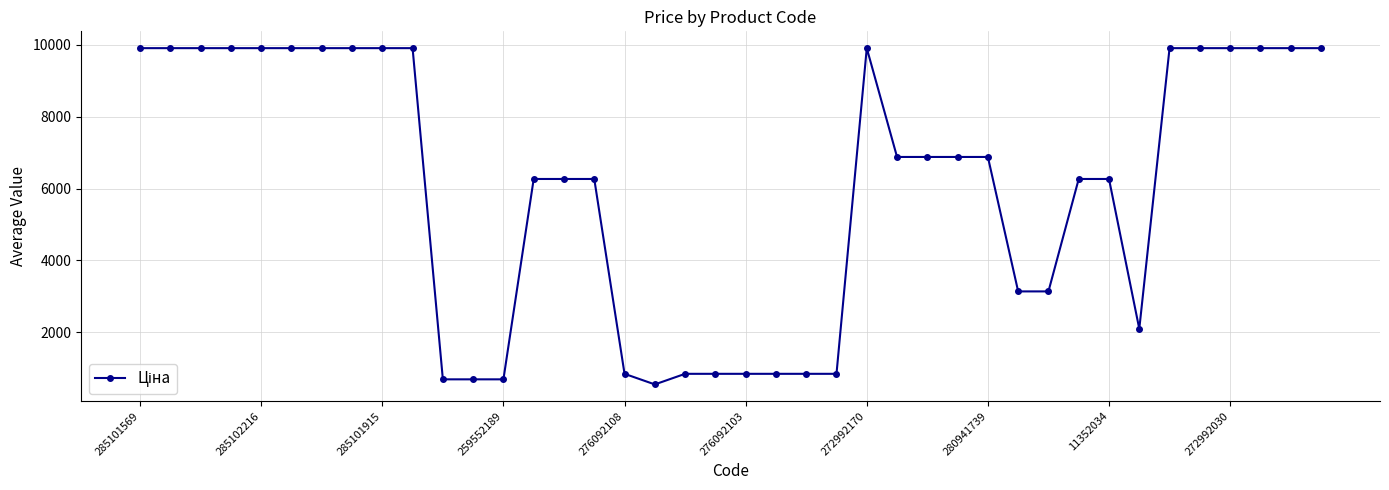

What is the smallest value displayed?

547.8